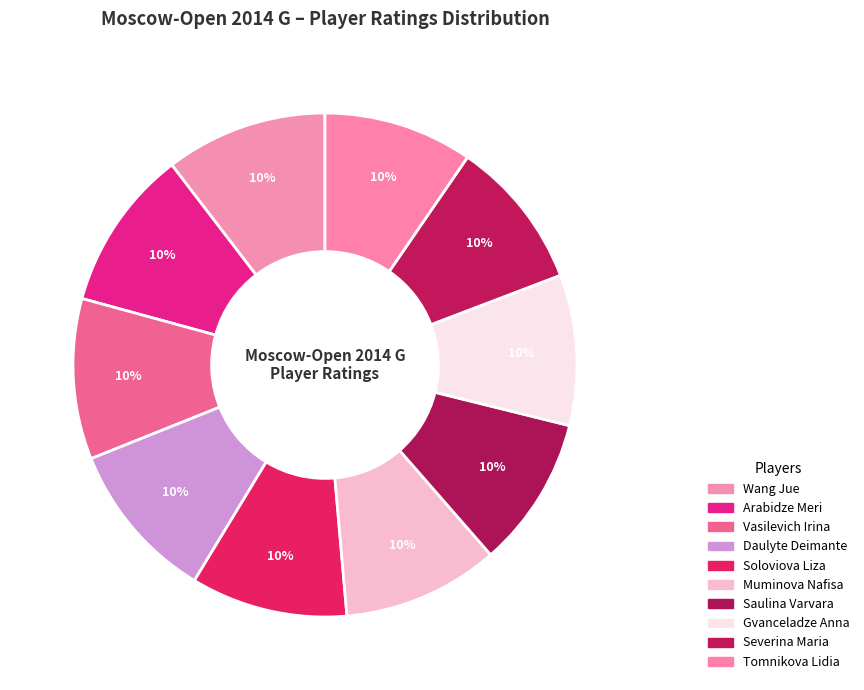

Is Vasilevich Irina the majority of the pie?

No